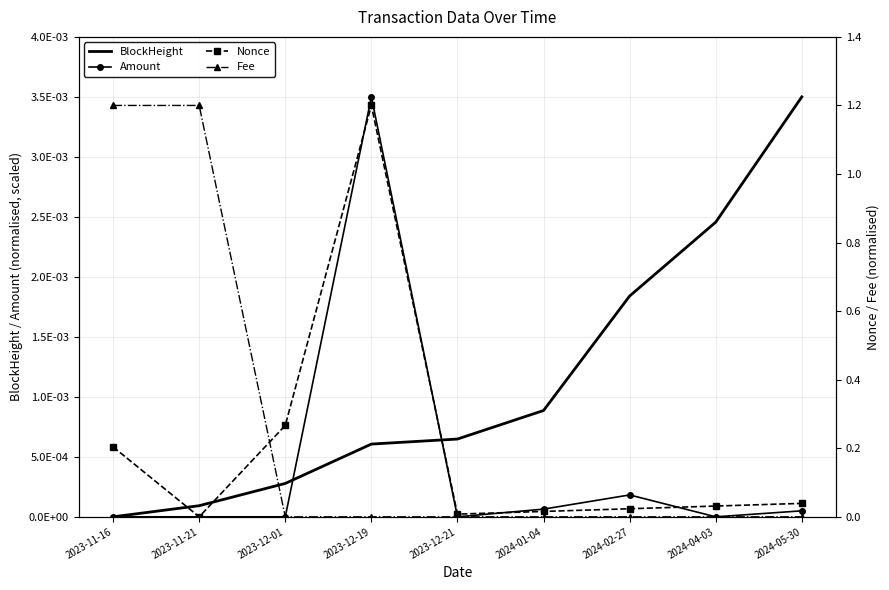

Reading left to right, extract all data points from this chart.

BlockHeight: 2023-11-16=0.0	2023-11-21=0.0	2023-12-01=0.0	2023-12-19=0.0	2023-12-21=0.0	2024-01-04=0.0	2024-02-27=0.0	2024-04-03=0.0	2024-05-30=0.0
Amount: 2023-11-16=0.0	2023-11-21=0.0	2023-12-01=0.0	2023-12-19=0.0	2023-12-21=0.0	2024-01-04=0.0	2024-02-27=0.0	2024-04-03=0.0	2024-05-30=0.0
Nonce: 2023-11-16=0.2	2023-11-21=0.0	2023-12-01=0.3	2023-12-19=1.2	2023-12-21=0.0	2024-01-04=0.0	2024-02-27=0.0	2024-04-03=0.0	2024-05-30=0.0
Fee: 2023-11-16=1.2	2023-11-21=1.2	2023-12-01=0.0	2023-12-19=0.0	2023-12-21=0.0	2024-01-04=0.0	2024-02-27=0.0	2024-04-03=0.0	2024-05-30=0.0